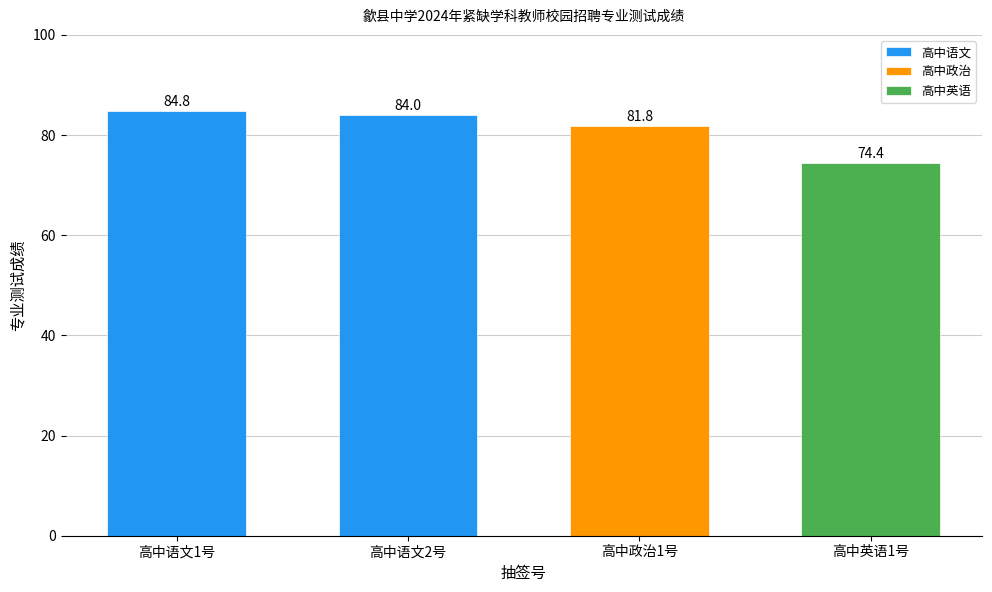

What is the change in value from 高中语文1号 to 高中语文2号?

-0.8